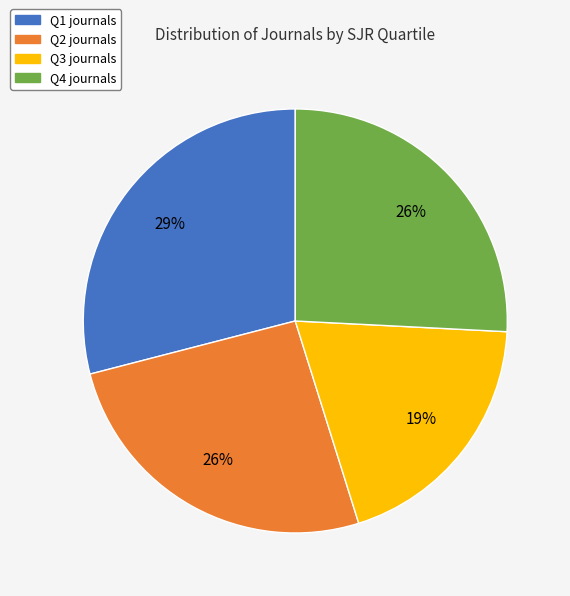

To the nearest percent, what is the difference between the Q2 and Q1 slice percentages?

3%